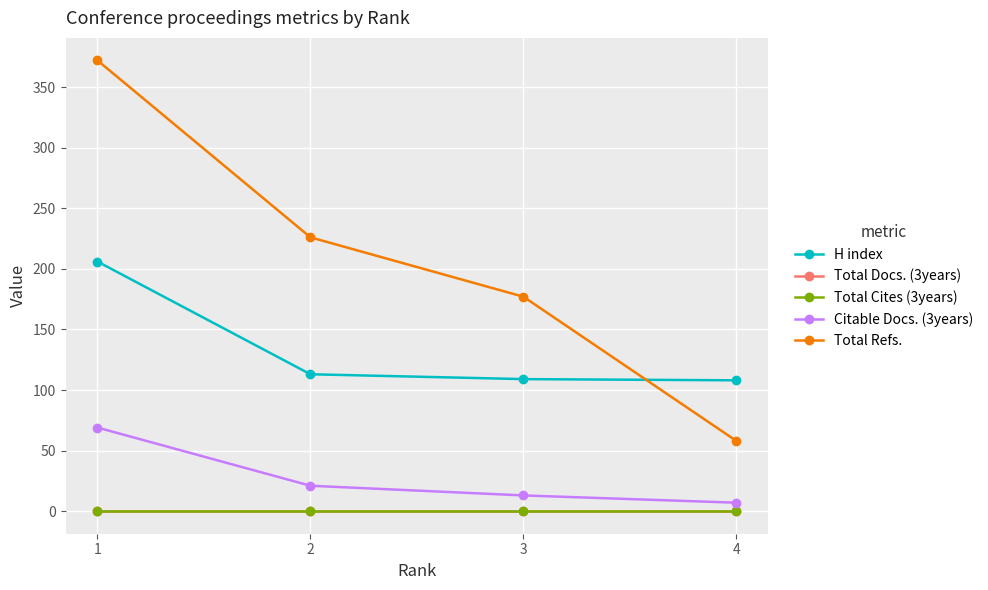

Is this an area chart (filled region under the line)?

No